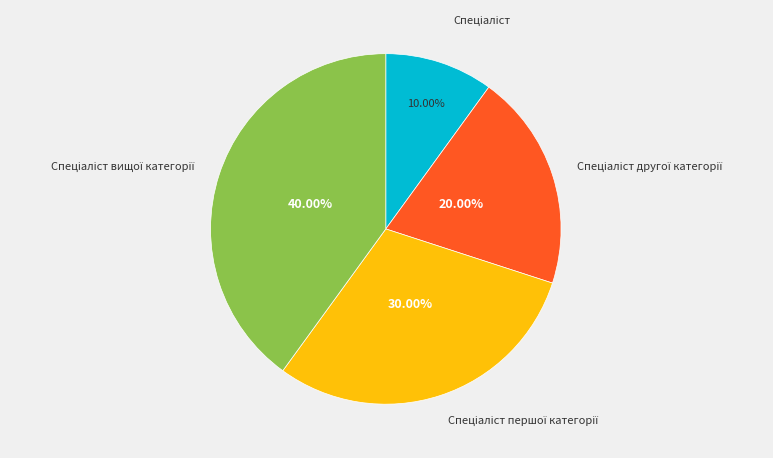

How many slices are in this pie chart?

4